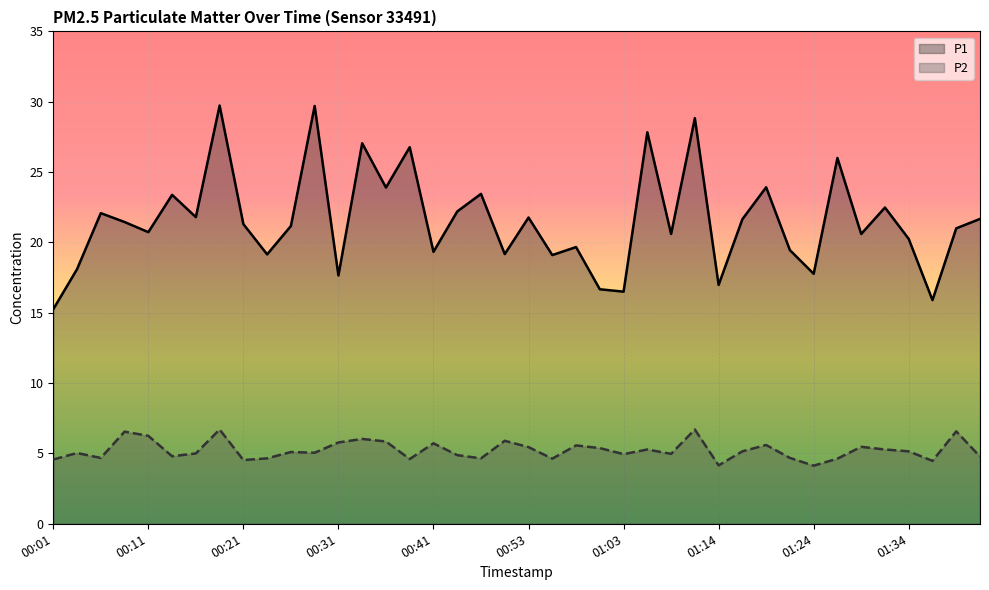

Read the P1 value at 00:53.

21.8